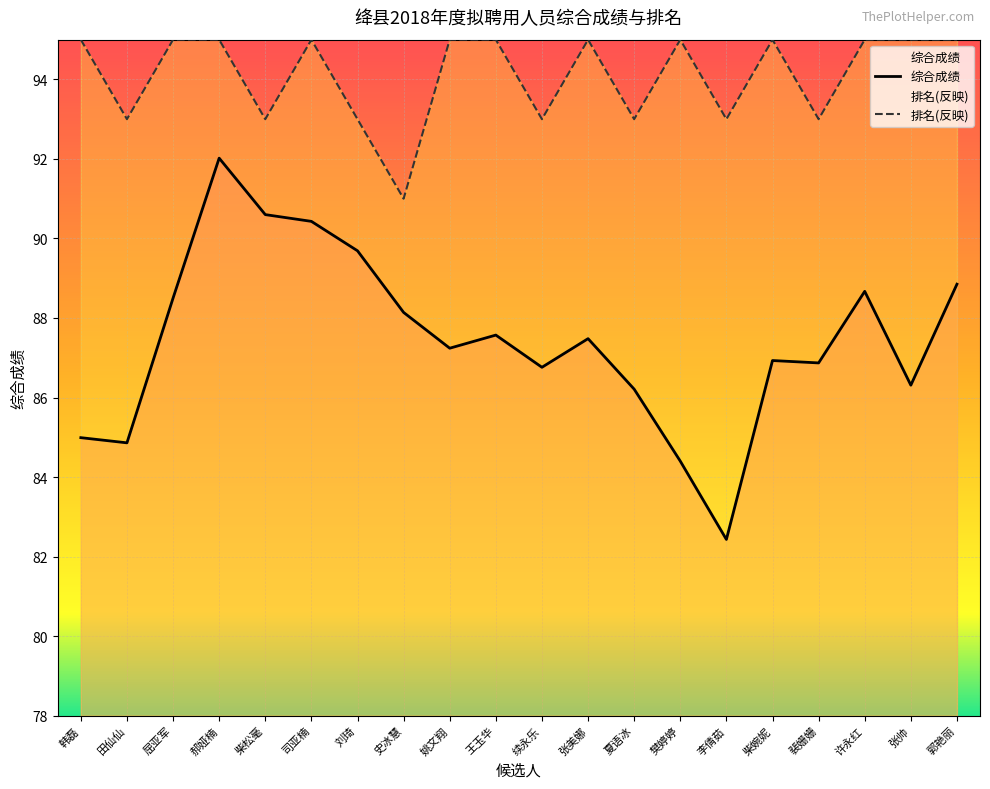

True or false: 综合成绩 and 排名 cross at least once.

False